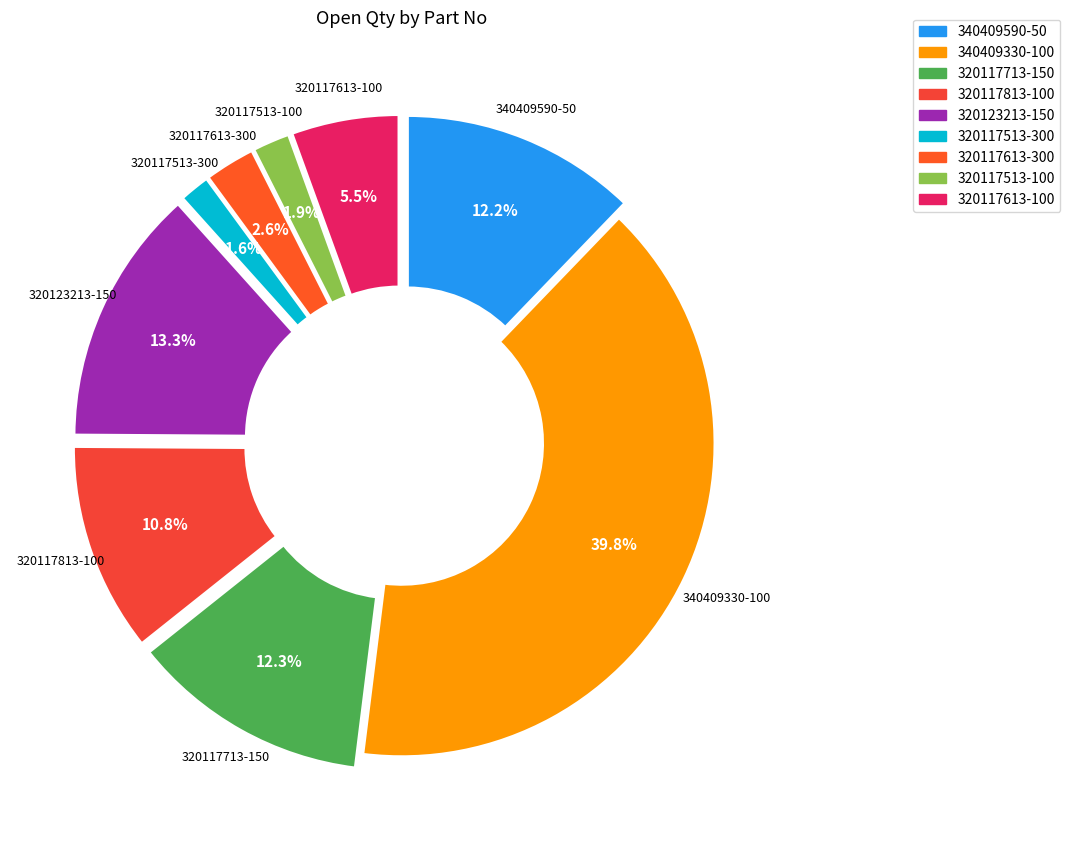

What is the change in value from 340409330-100 to 320117613-300?

-3351